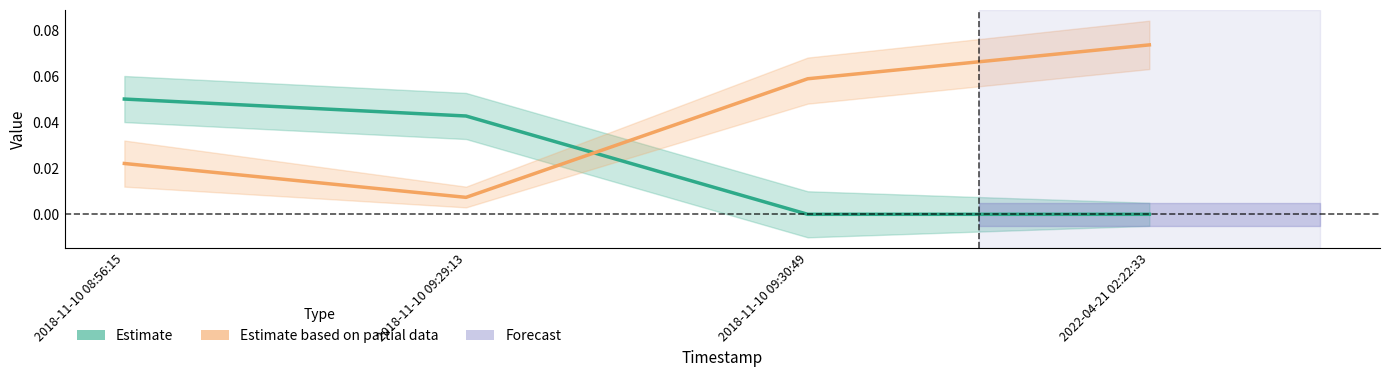

Does the chart have visible grid lines?

No